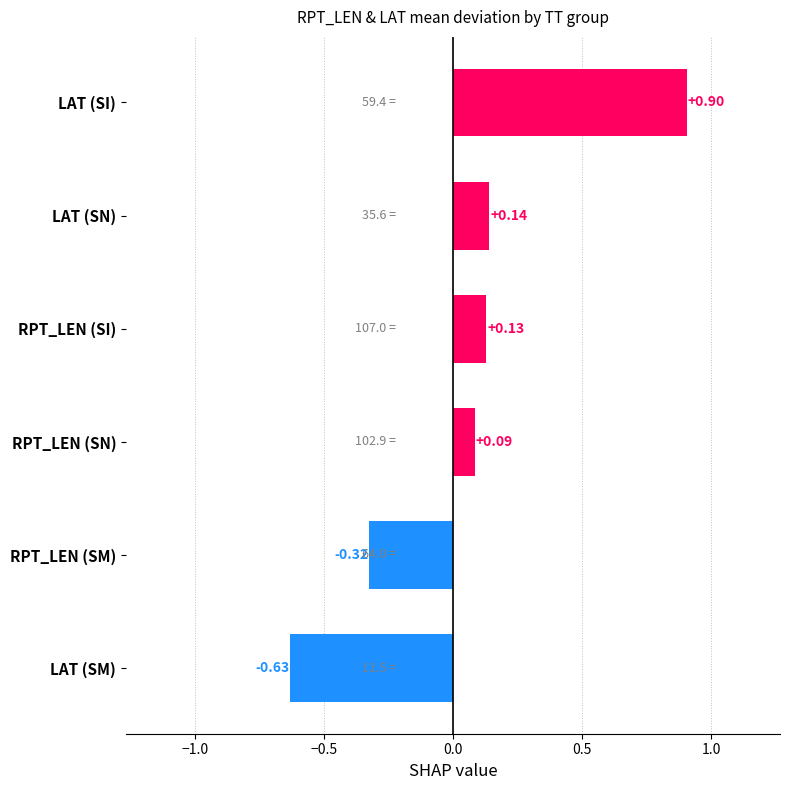

What is the difference between the maximum and minimum values?

1.5